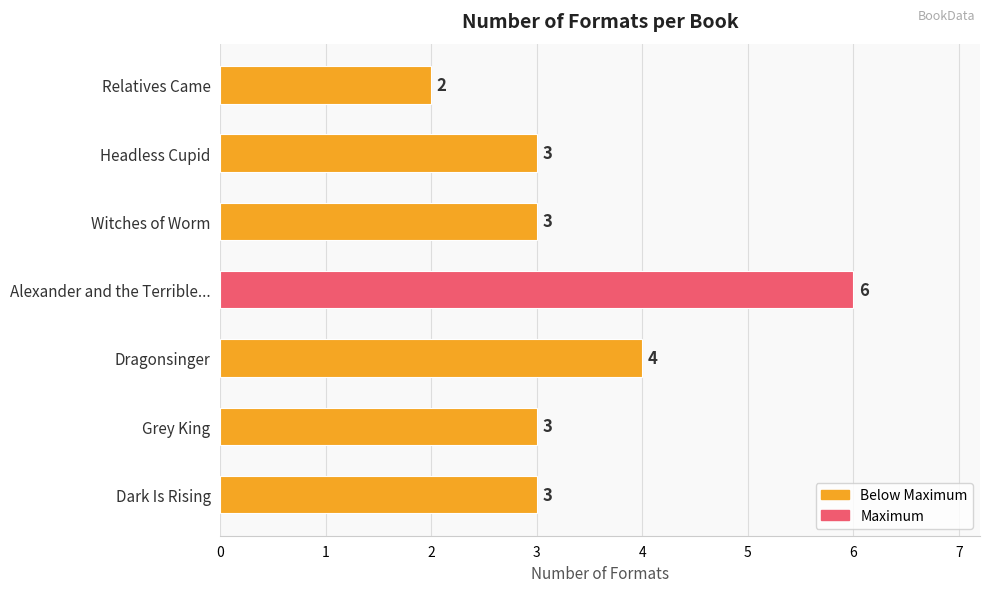

Is it true that the value at Witches of Worm is 4?

False